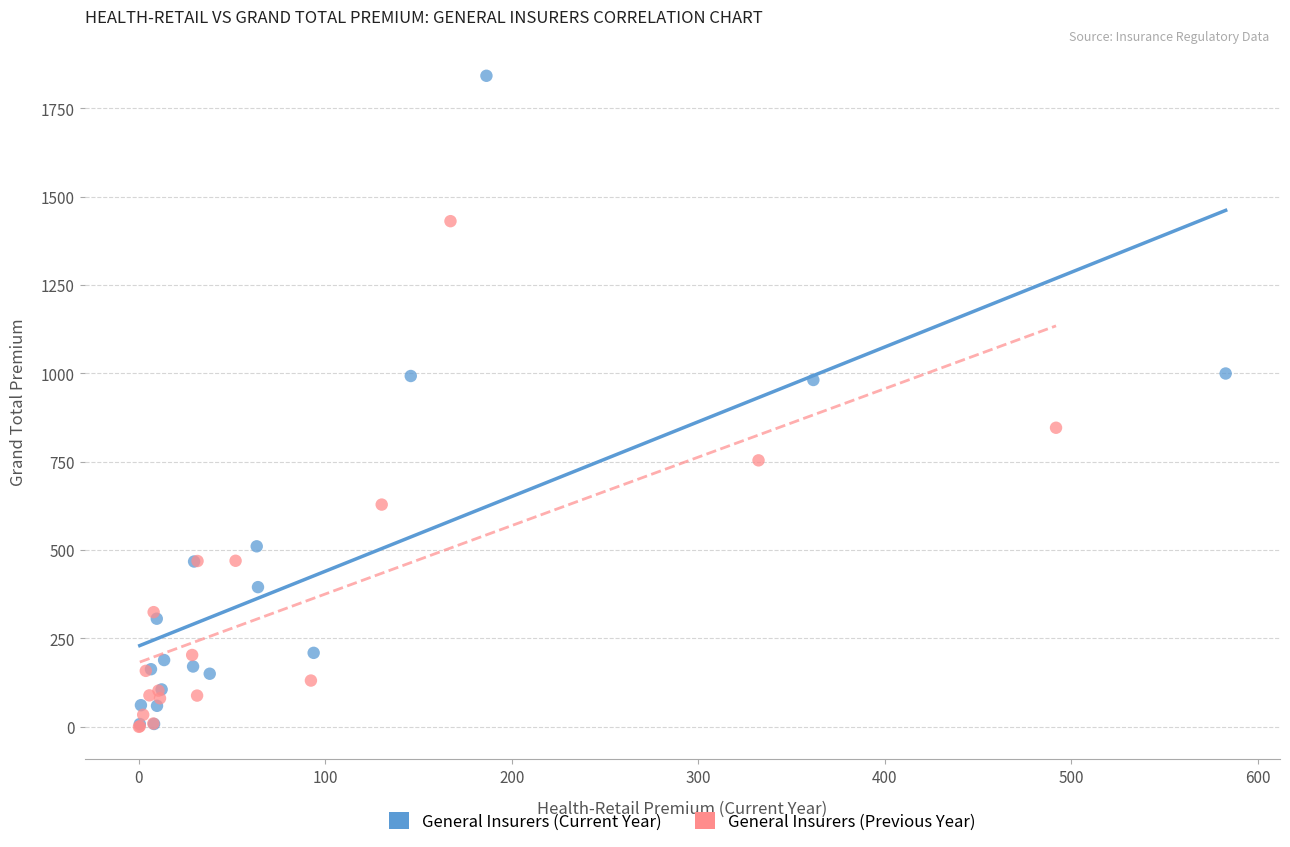

Which series contains the highest Y value?

General Insurers (Current Year)